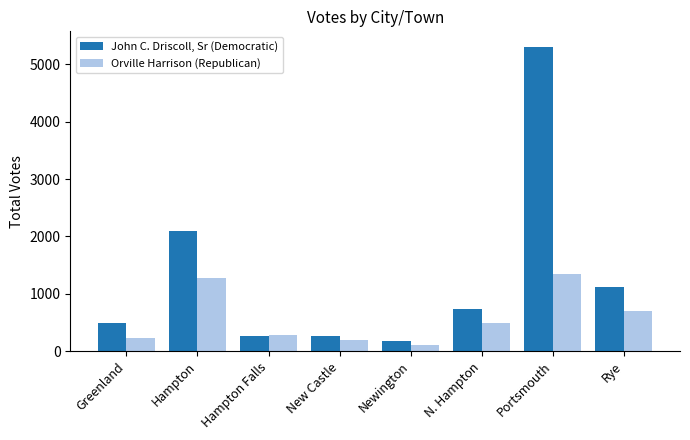

What is the minimum value shown in the chart?

104